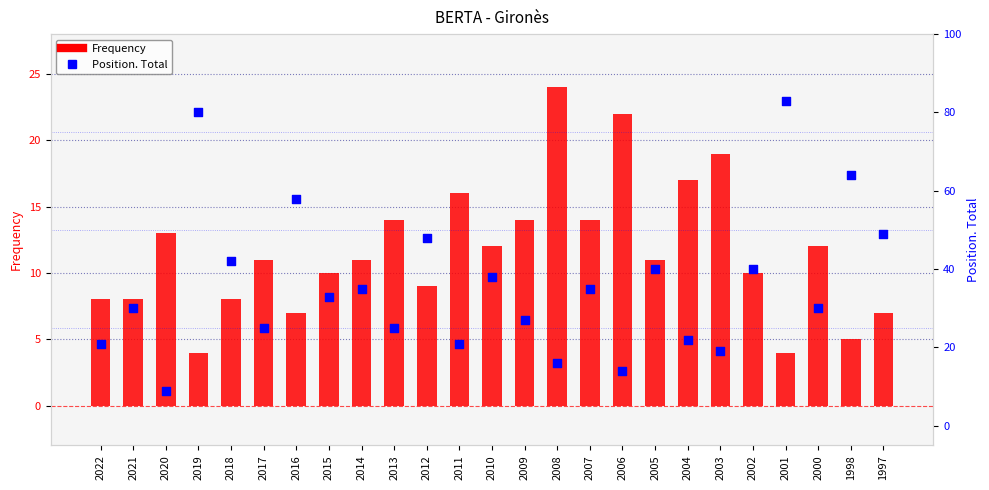

Which series reaches the maximum Y coordinate?

Position. Total